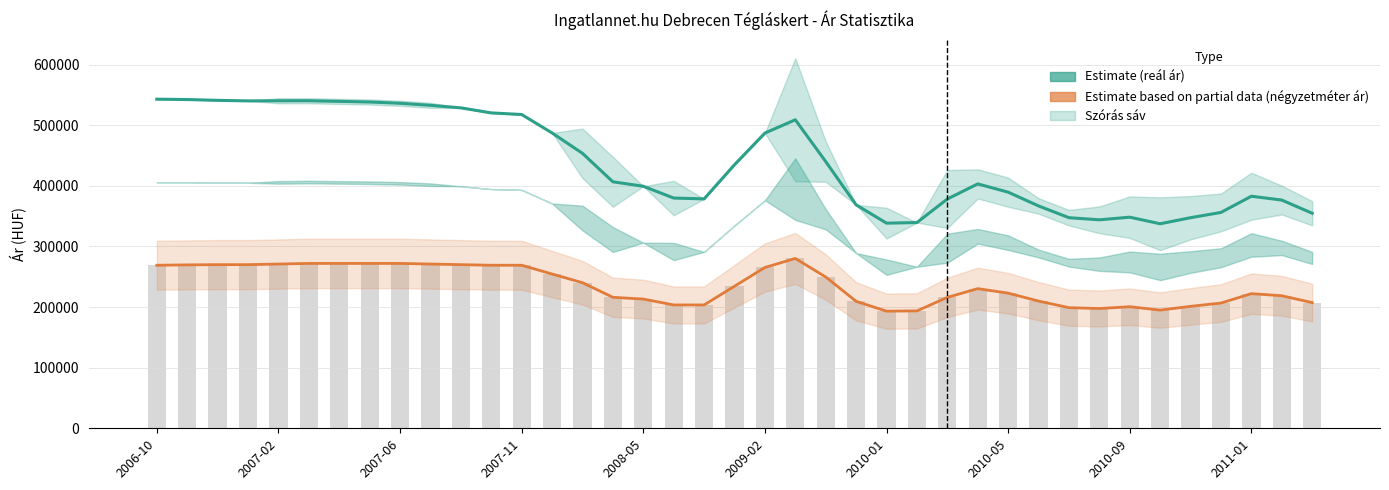

At how many categories does at least one series exceed 325343?

39